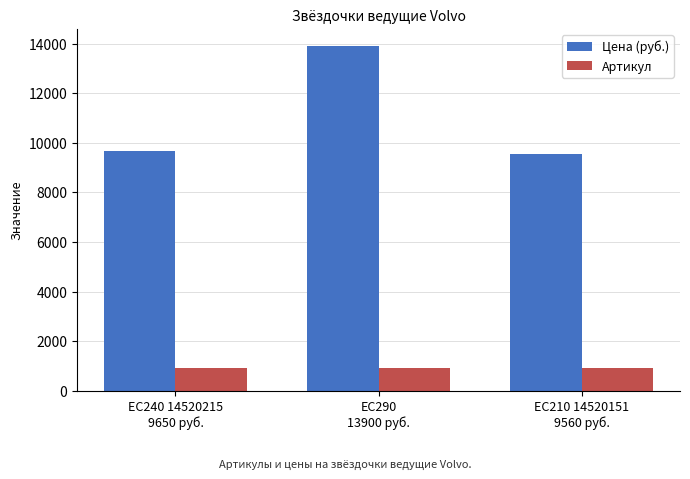

Which series has the largest range (max minus min)?

Цена (руб.)